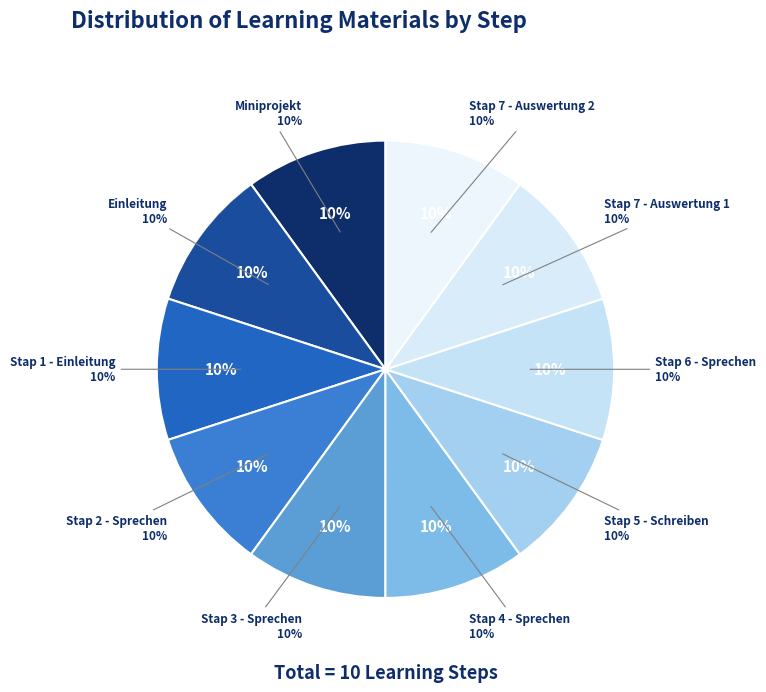

Approximately how many times larger is the value at Einleitung compared to Miniprojekt?

1.0